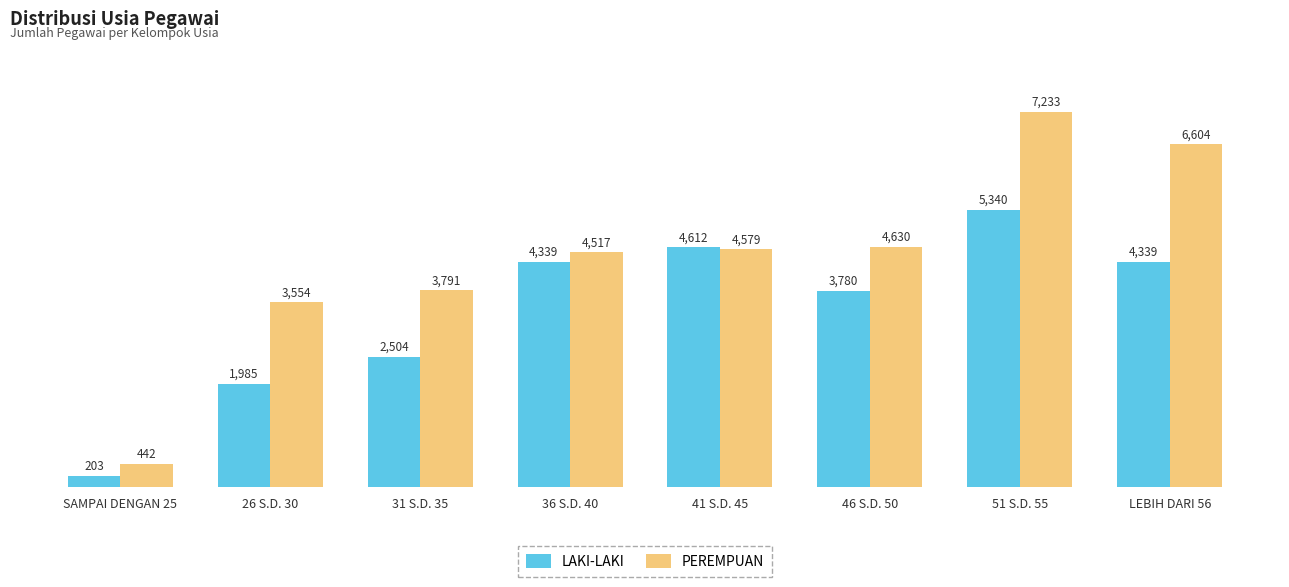

Rank the series by their maximum value, from lowest to highest.

LAKI-LAKI, PEREMPUAN